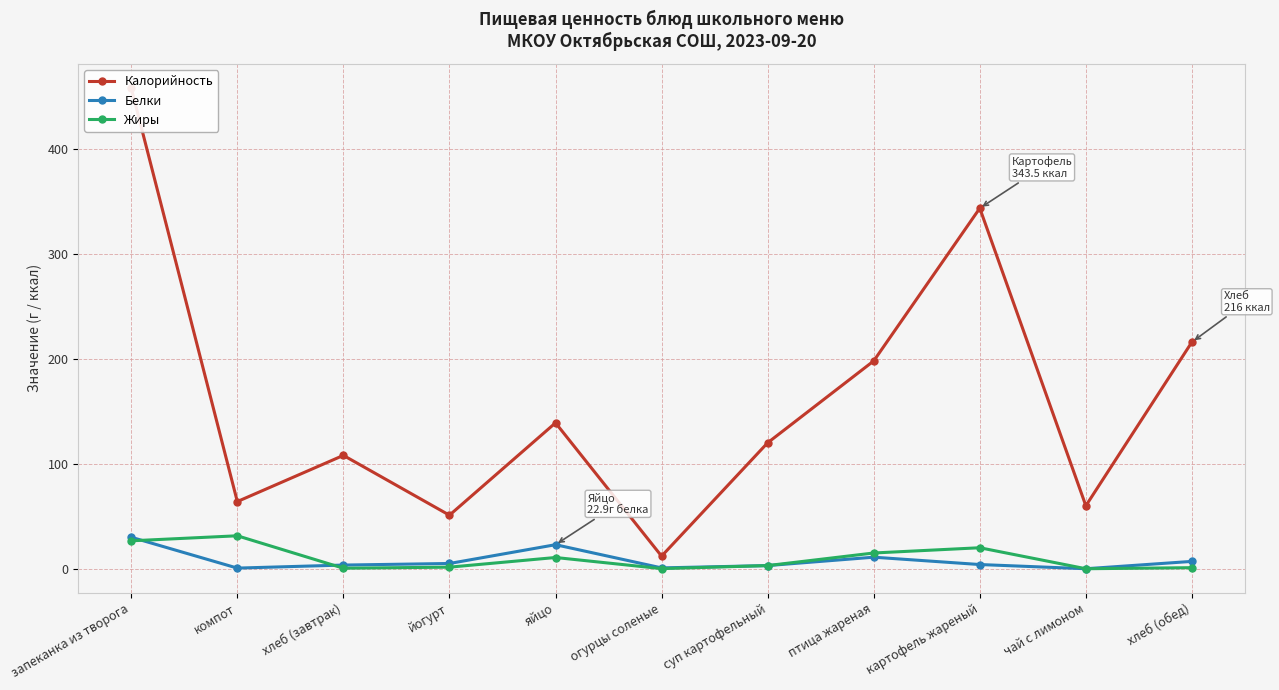

How many times do Жиры and Белки cross each other?

2